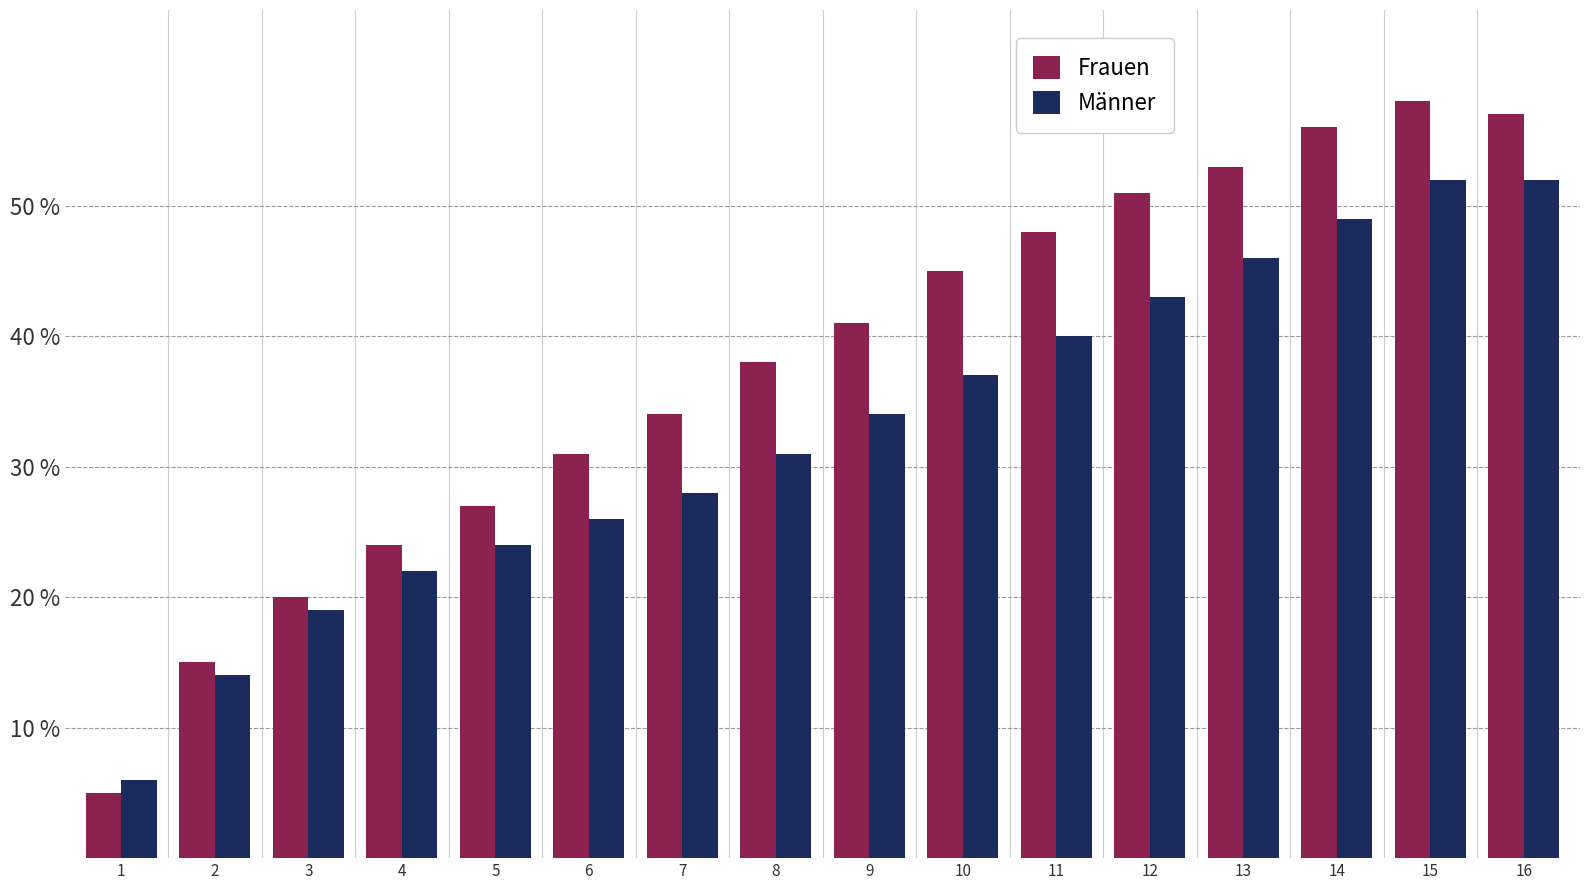

What is the minimum value for Frauen?

5